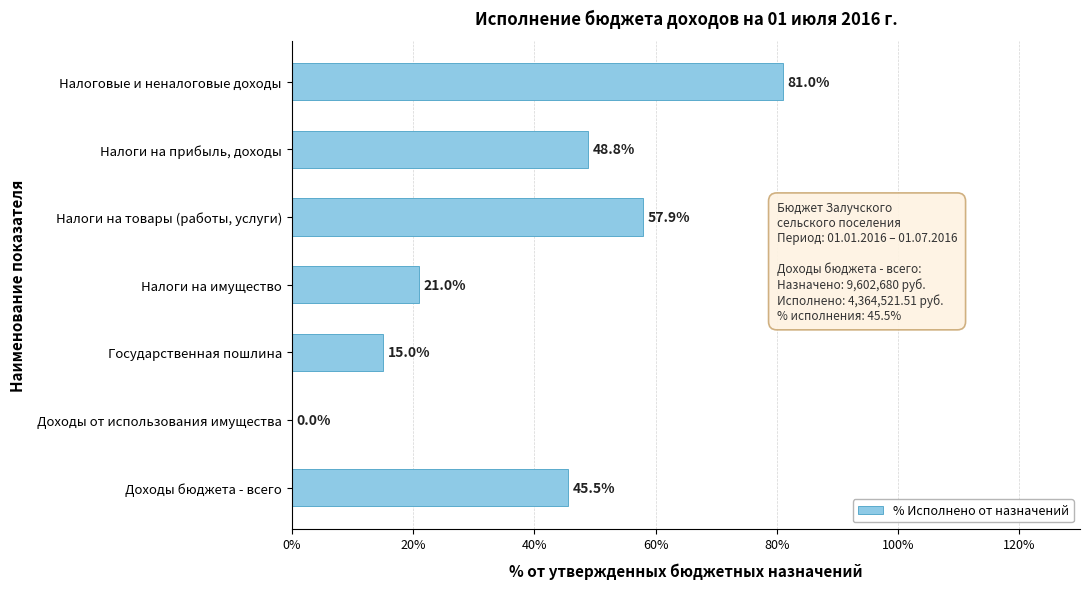

Reading top to bottom, what are all the values shown in this chart?

Налоговые и неналоговые доходы=81.0	Налоги на прибыль, доходы=48.8	Налоги на товары (работы, услуги)=57.9	Налоги на имущество=21.0	Государственная пошлина=15.0	Доходы от использования имущества=0.0	Доходы бюджета - всего=45.5